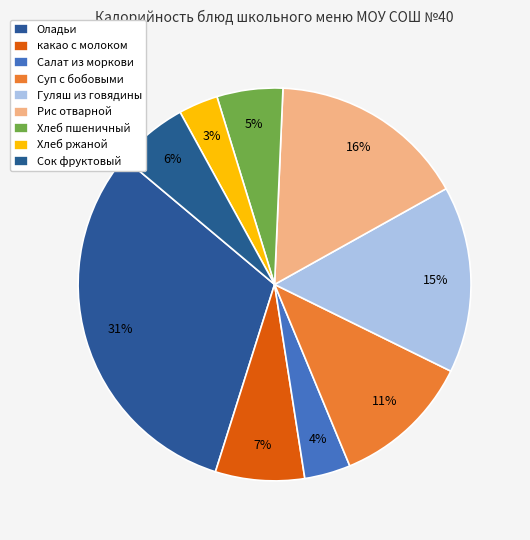

Count the number of slices in the pie.

9